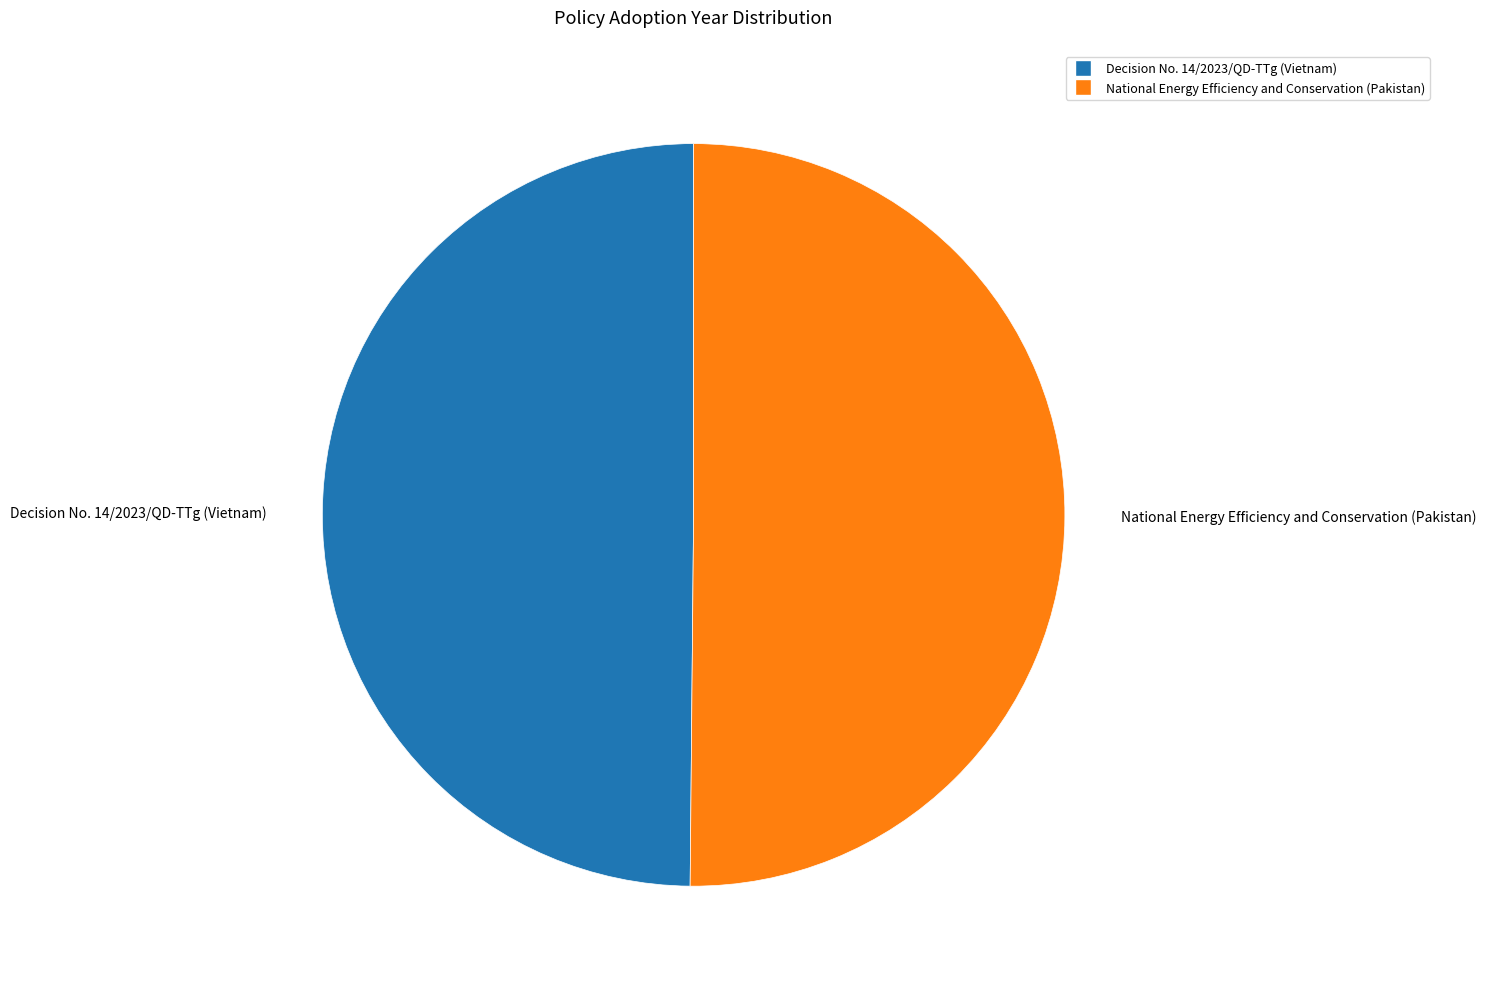

How many slices are in this pie chart?

2